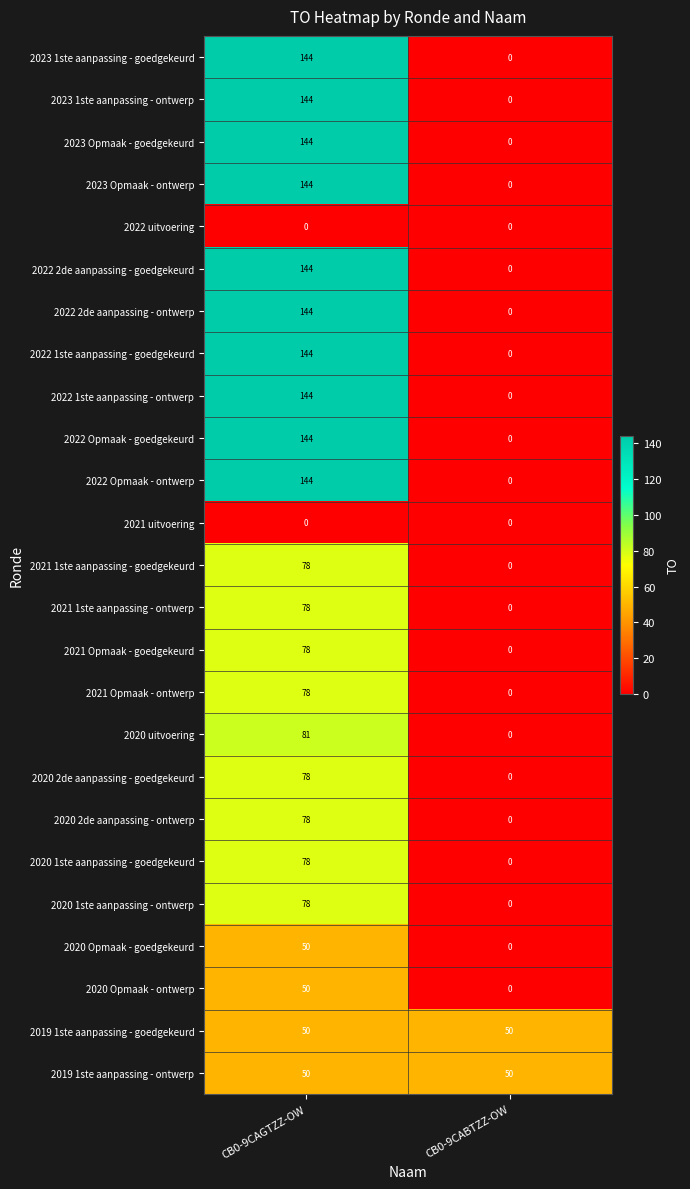

True or false: 2022 1ste aanpassing - ontwerp has a value of 144 at CB0-9CAGTZZ-OW.

True